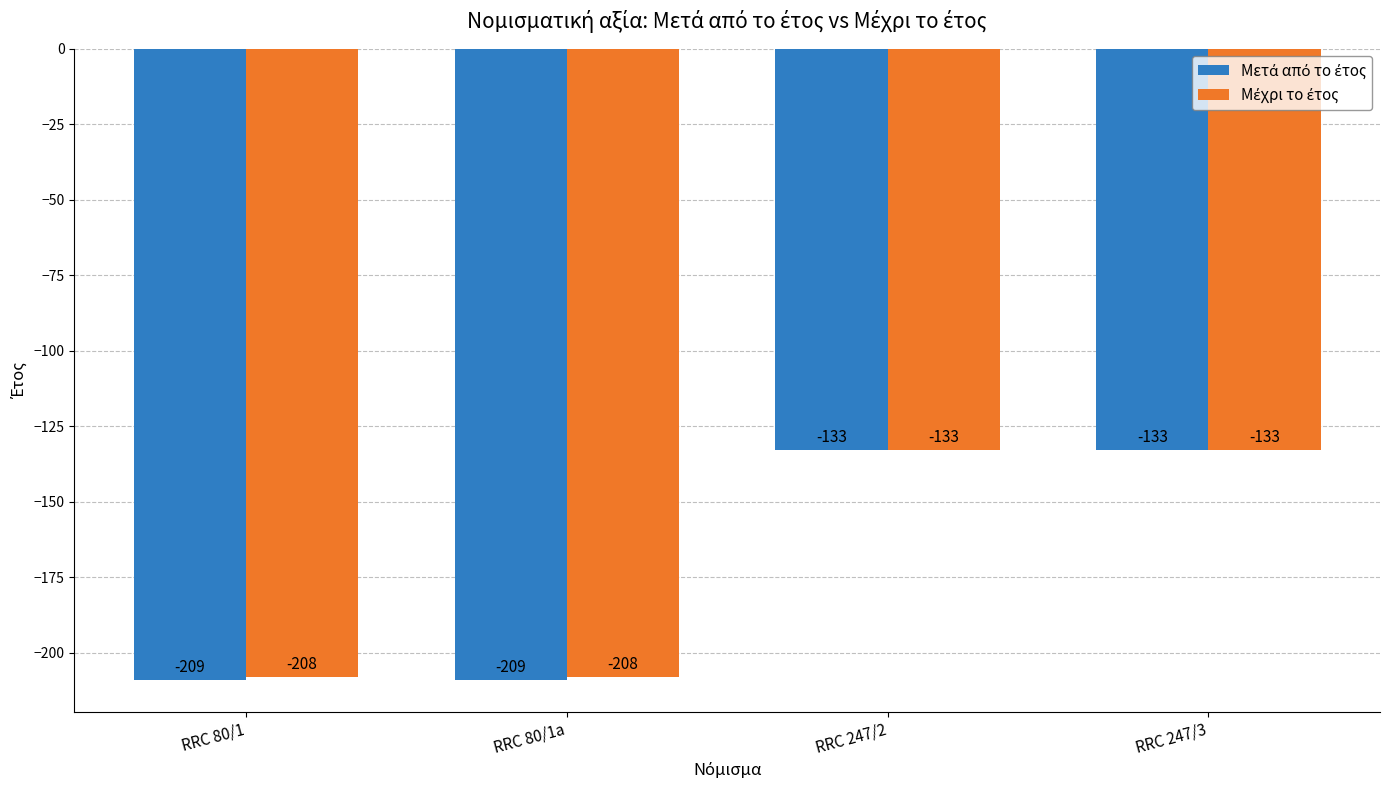

What is the minimum value shown in the chart?

-209